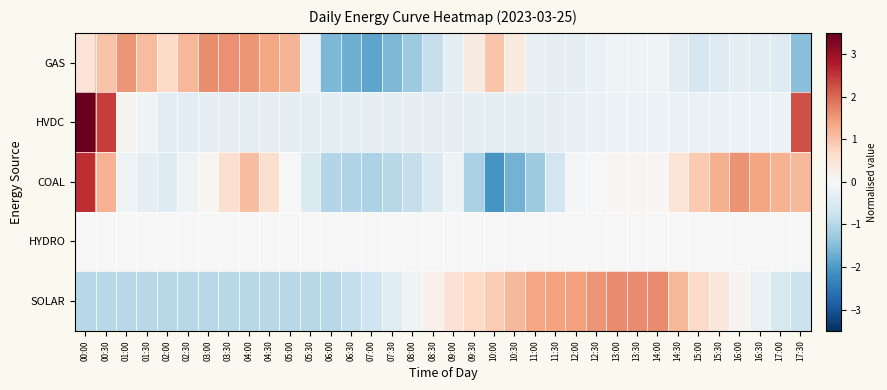

What is the greatest value displayed?

4.7